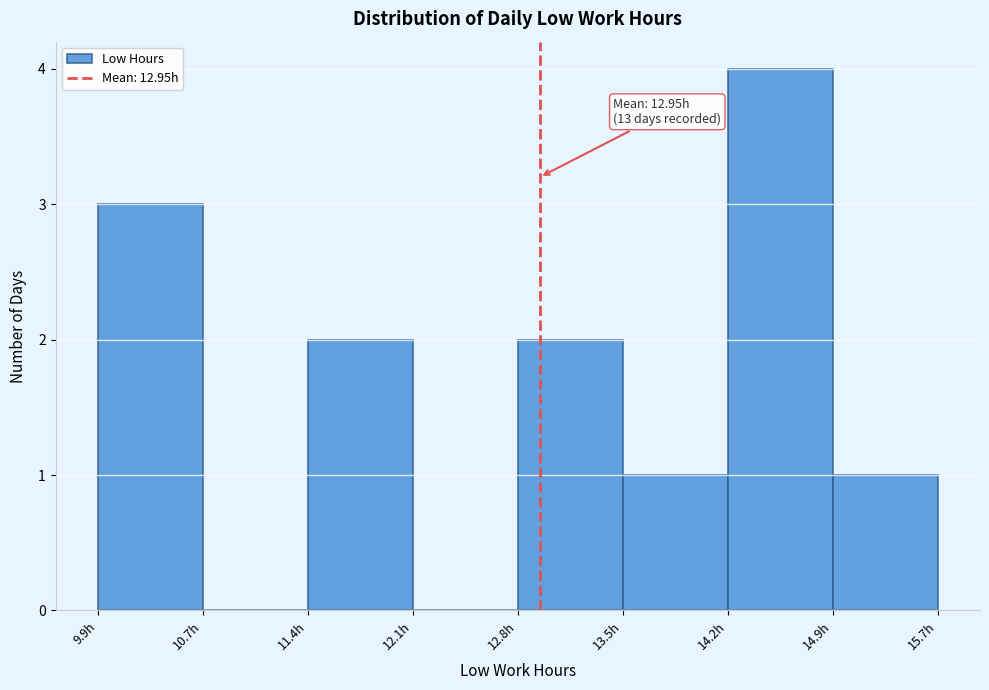

Over which range of the x-axis is the bar tallest?

14.2 to 14.9